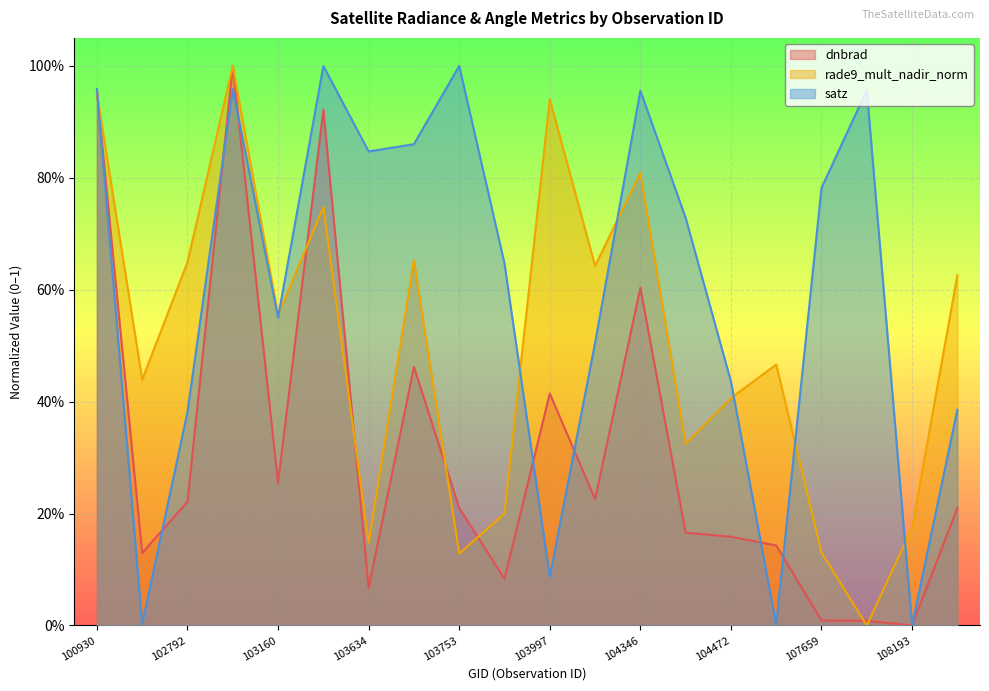

What is the average value of the dnbrad series?

0.3